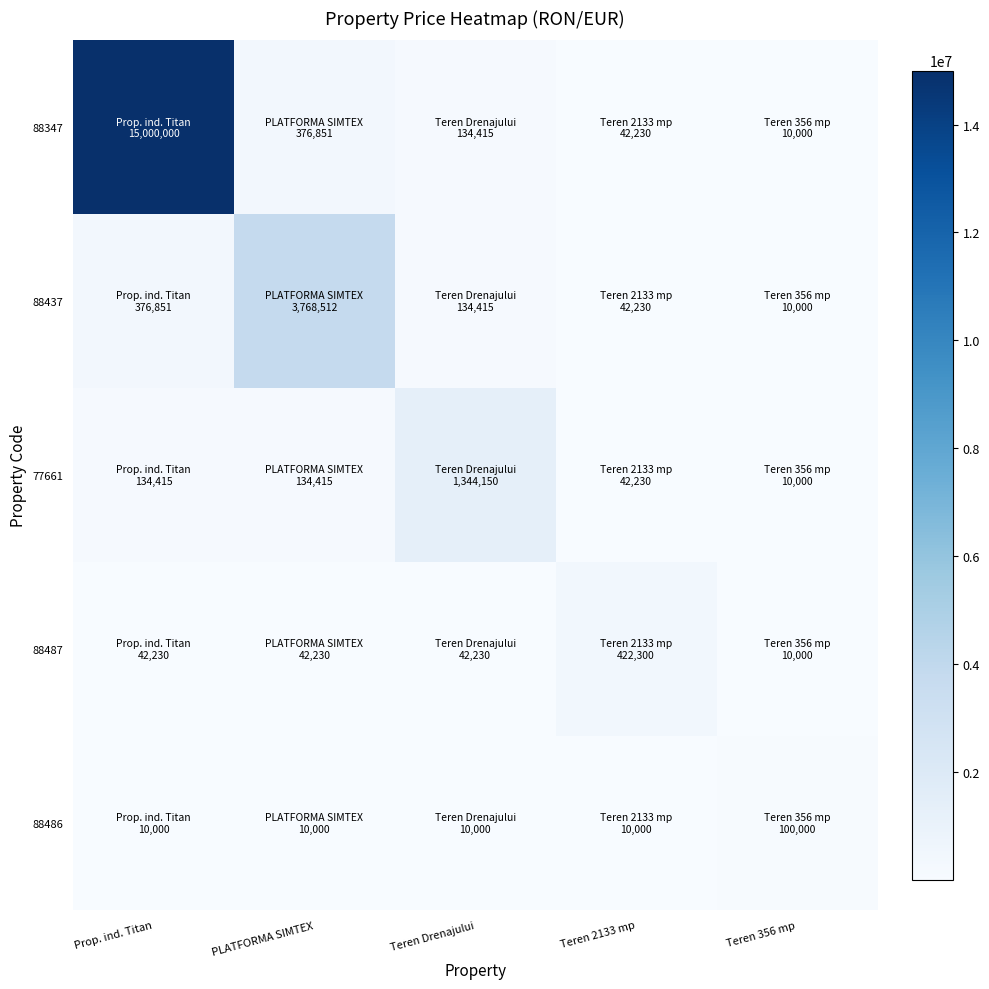

Rank the series at Prop. ind. Titan from lowest to highest value.

88486, 88487, 77661, 88437, 88347